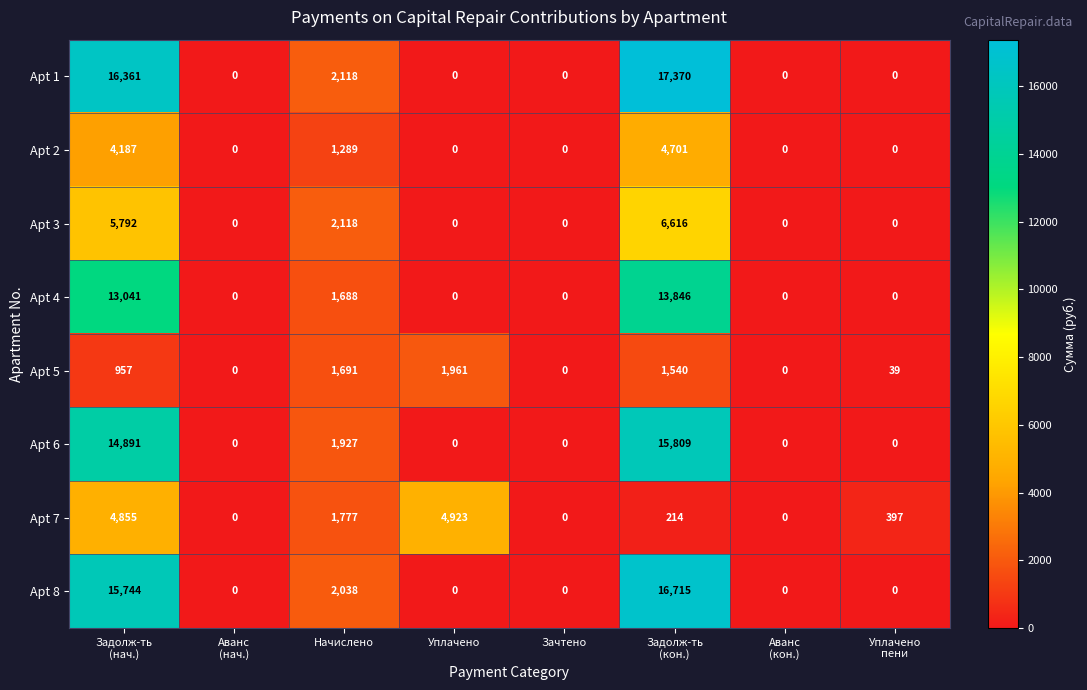

At how many categories does at least one series exceed 17257?

1